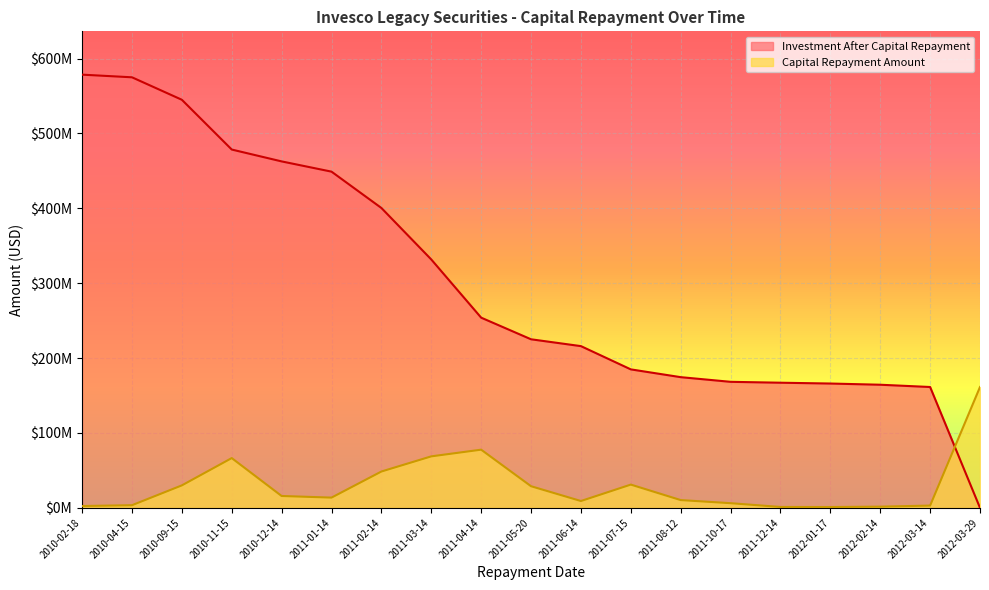

What is the label of the 7th point from the left?

2011-02-14